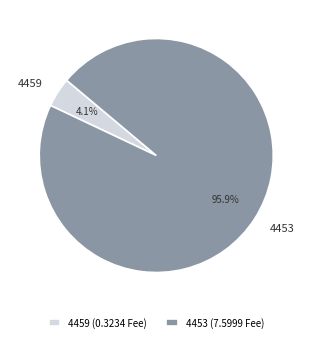

To the nearest percent, what is the difference between the largest and smallest slice percentages?

92%